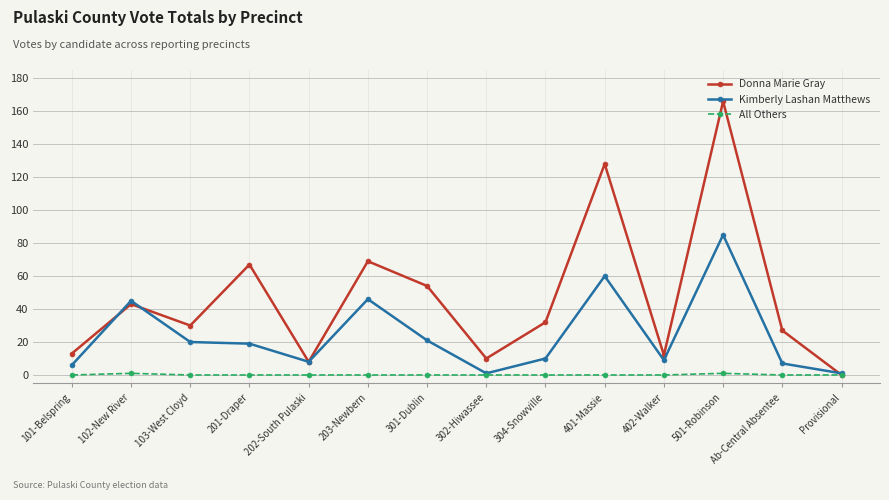

What is the label of the 5th point from the left?

202-South Pulaski